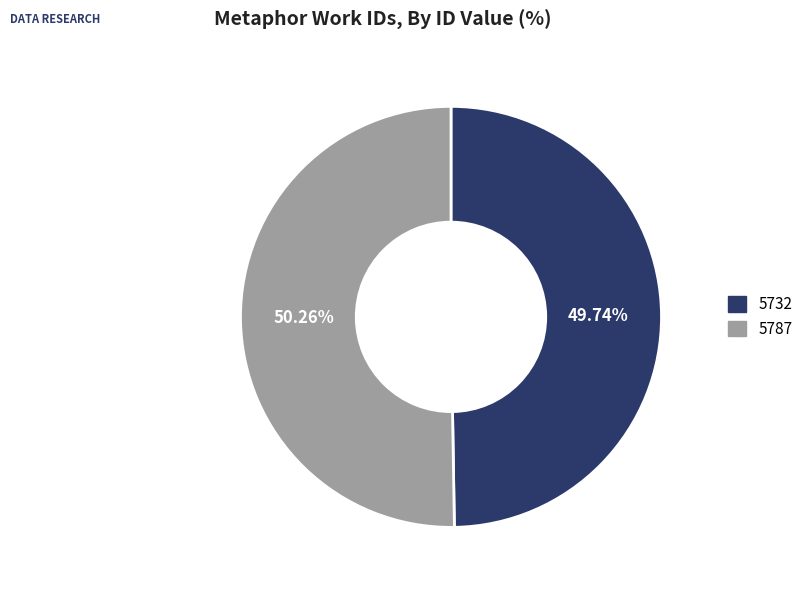

Count the number of slices in the pie.

2